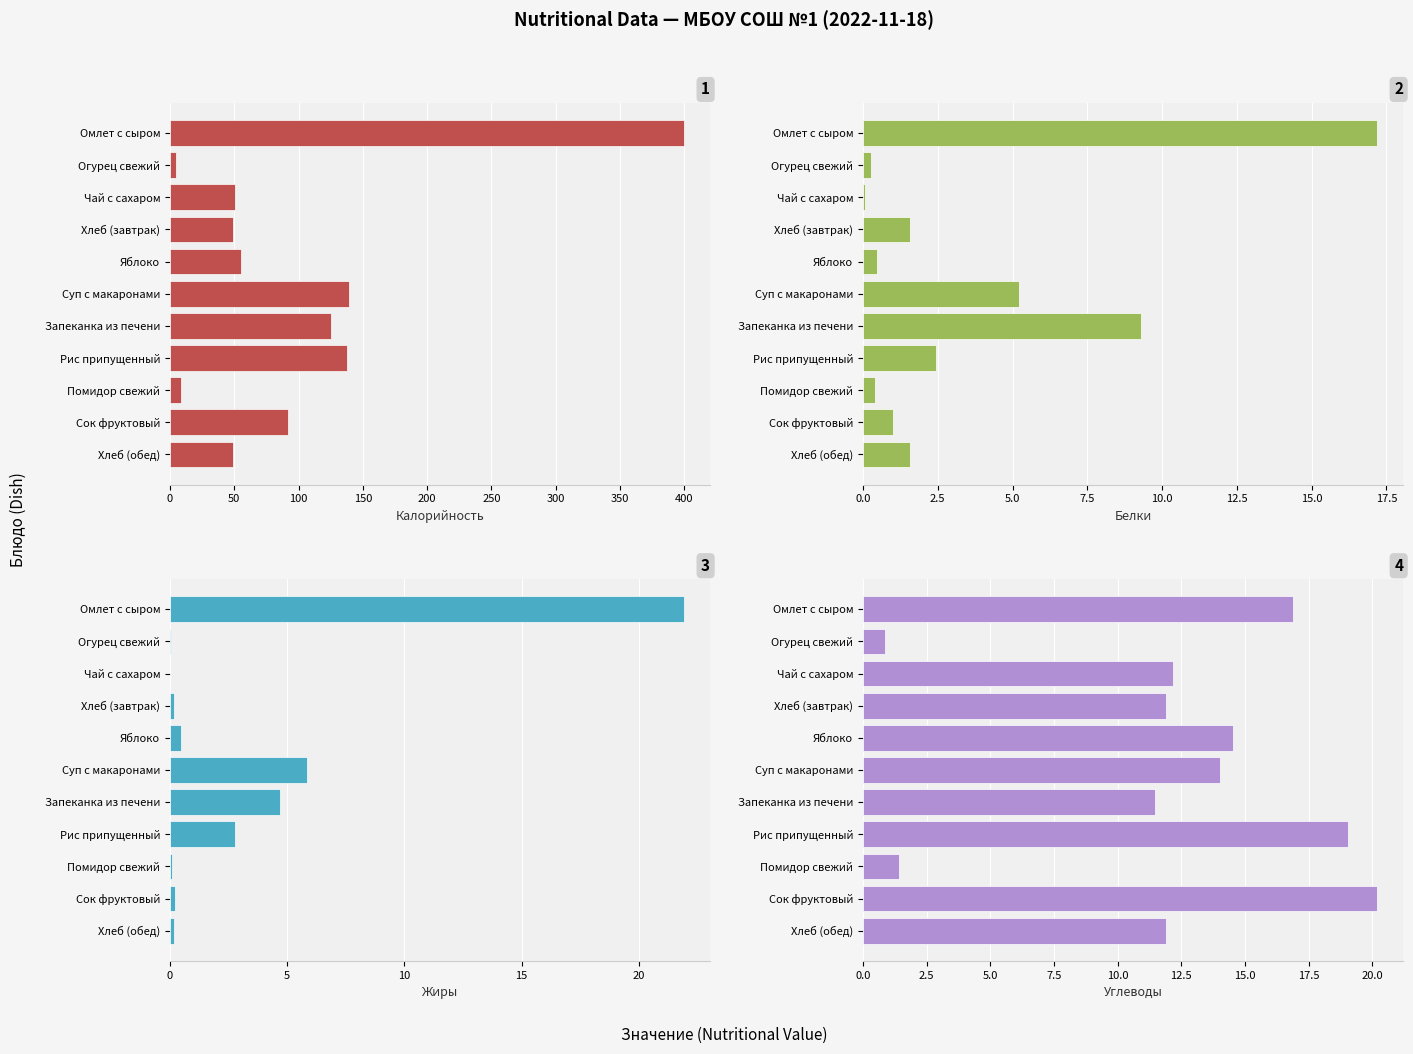

Which series has the widest spread of values?

Калорийность